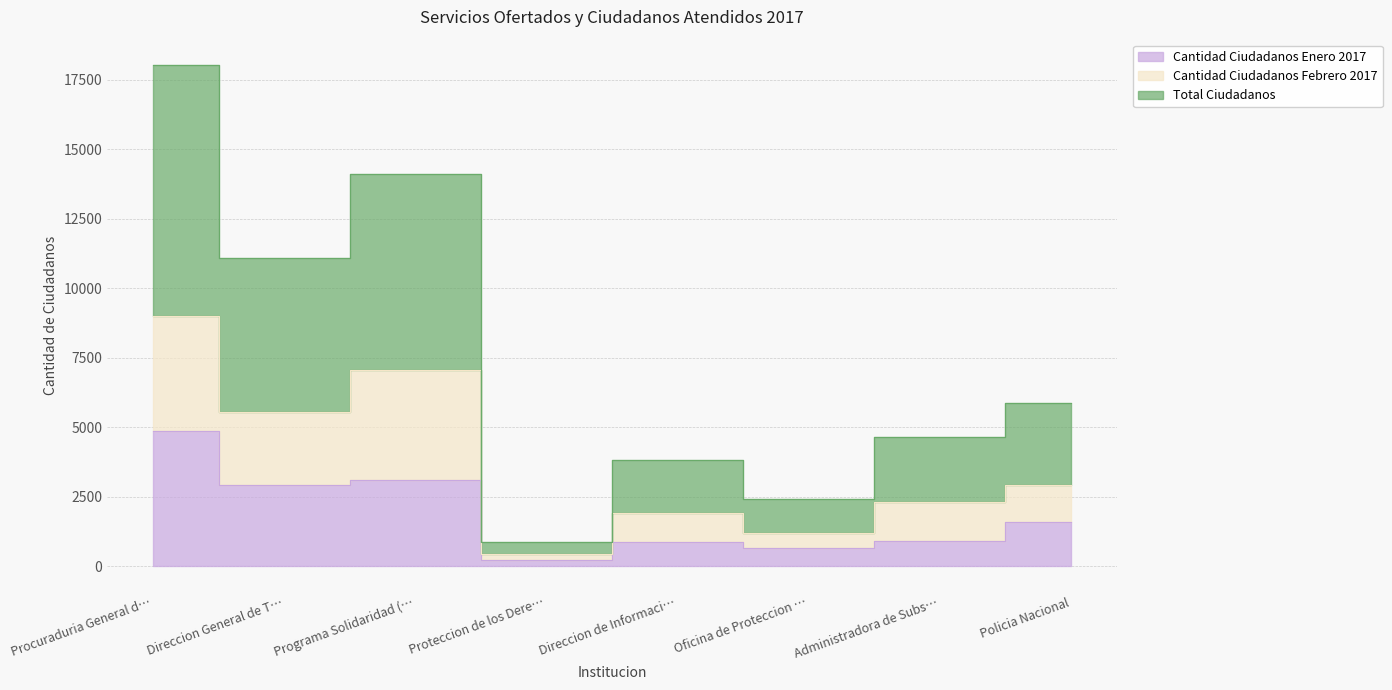

Which series has the largest total across all categories?

Total Ciudadanos